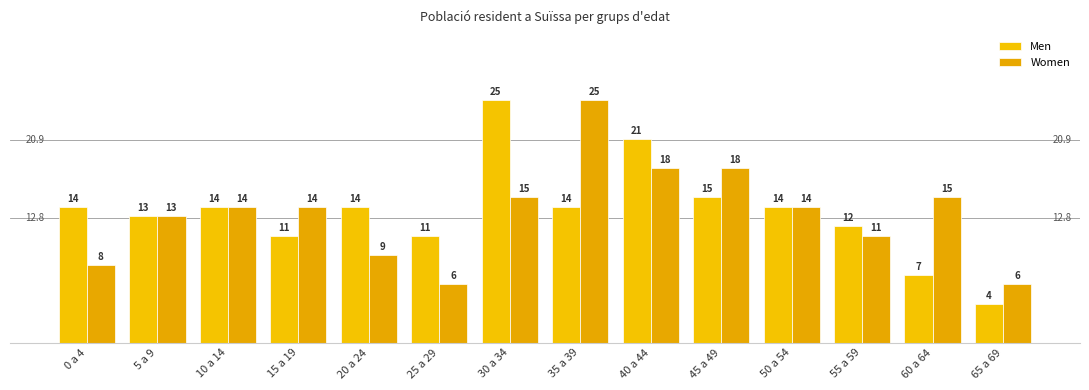

What is the sum of all Women values?

186